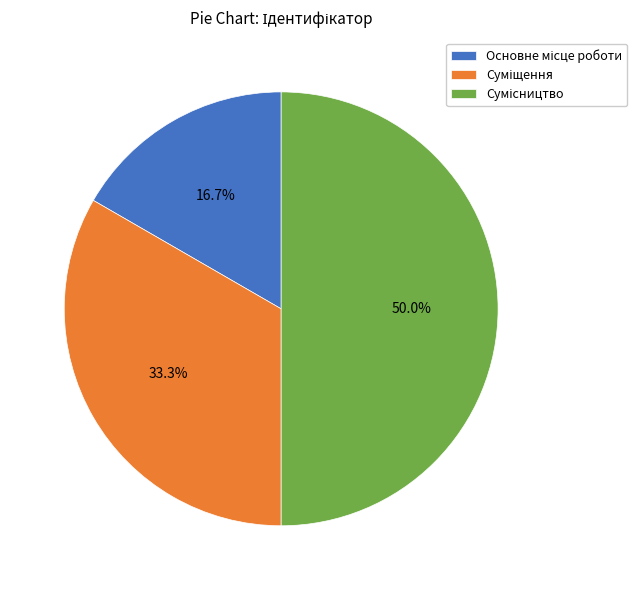

Which category has the biggest portion of the pie?

Сумісництво